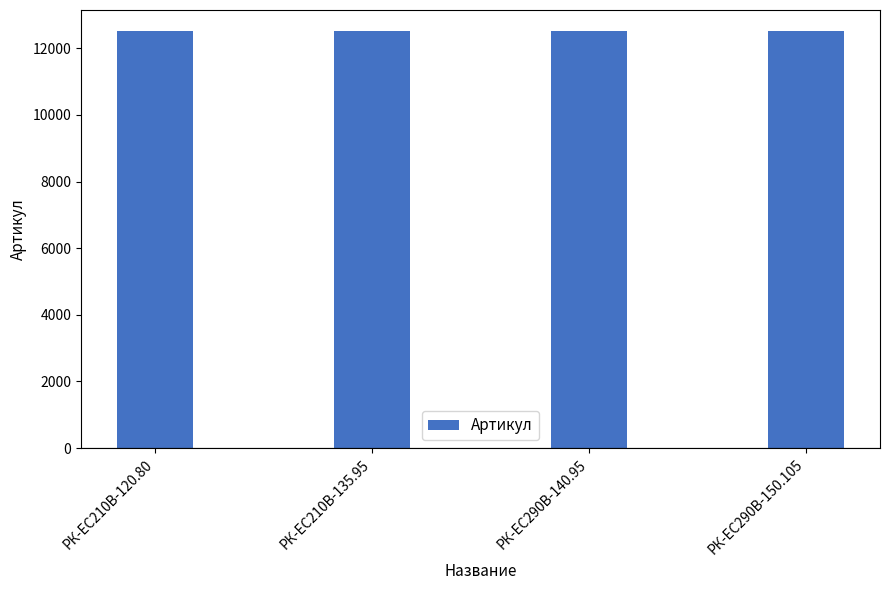

What is the minimum value shown in the chart?

12518